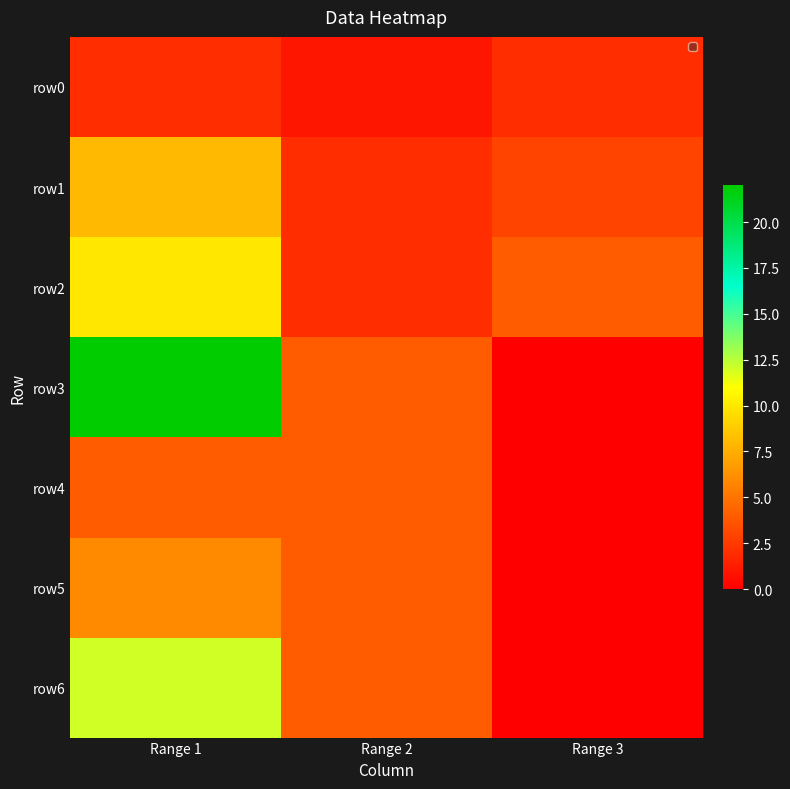

Rank the series by their maximum value, from highest to lowest.

row3, row6, row2, row1, row5, row4, row0